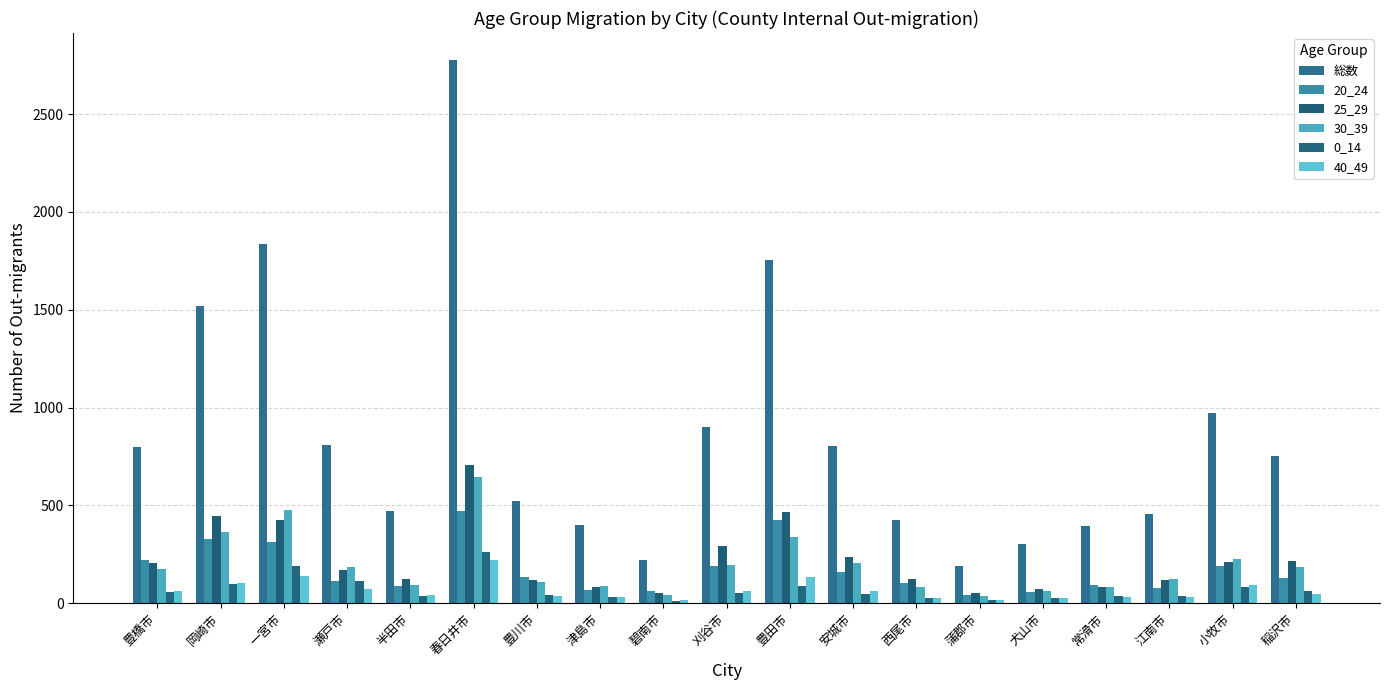

Reading left to right, extract all data points from this chart.

総数: 豊橋市=800	岡崎市=1518	一宮市=1835	瀬戸市=807	半田市=471	春日井市=2776	豊川市=520	津島市=398	碧南市=221	刈谷市=900	豊田市=1756	安城市=805	西尾市=427	蒲郡市=191	犬山市=300	常滑市=396	江南市=455	小牧市=973	稲沢市=750
20_24: 豊橋市=220	岡崎市=326	一宮市=314	瀬戸市=112	半田市=90	春日井市=470	豊川市=135	津島市=68	碧南市=60	刈谷市=192	豊田市=424	安城市=157	西尾市=105	蒲郡市=42	犬山市=55	常滑市=93	江南市=77	小牧市=190	稲沢市=131
25_29: 豊橋市=207	岡崎市=445	一宮市=427	瀬戸市=171	半田市=122	春日井市=705	豊川市=117	津島市=84	碧南市=54	刈谷市=293	豊田市=466	安城市=238	西尾市=123	蒲郡市=54	犬山市=75	常滑市=85	江南市=117	小牧市=208	稲沢市=217
30_39: 豊橋市=177	岡崎市=364	一宮市=477	瀬戸市=184	半田市=92	春日井市=646	豊川市=110	津島市=87	碧南市=40	刈谷市=197	豊田市=340	安城市=207	西尾市=85	蒲郡市=36	犬山市=64	常滑市=81	江南市=124	小牧市=227	稲沢市=184
0_14: 豊橋市=58	岡崎市=97	一宮市=192	瀬戸市=112	半田市=38	春日井市=263	豊川市=44	津島市=33	碧南市=12	刈谷市=53	豊田市=88	安城市=49	西尾市=28	蒲郡市=15	犬山市=28	常滑市=38	江南市=39	小牧市=83	稲沢市=63
40_49: 豊橋市=62	岡崎市=103	一宮市=140	瀬戸市=70	半田市=41	春日井市=222	豊川市=37	津島市=31	碧南市=16	刈谷市=61	豊田市=132	安城市=60	西尾市=24	蒲郡市=14	犬山市=27	常滑市=30	江南市=30	小牧市=92	稲沢市=49